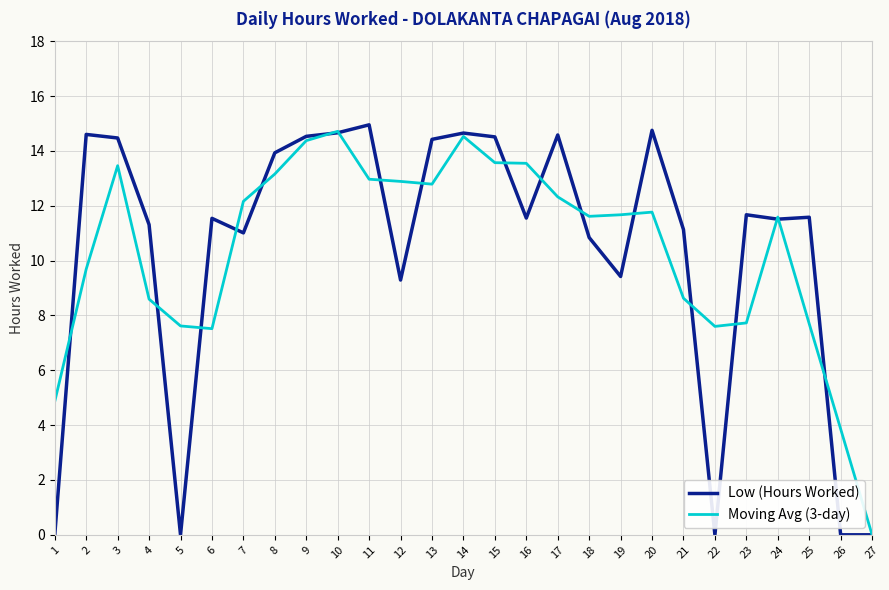

Between 12 and 17, which series saw the biggest shift?

Low (Hours Worked)